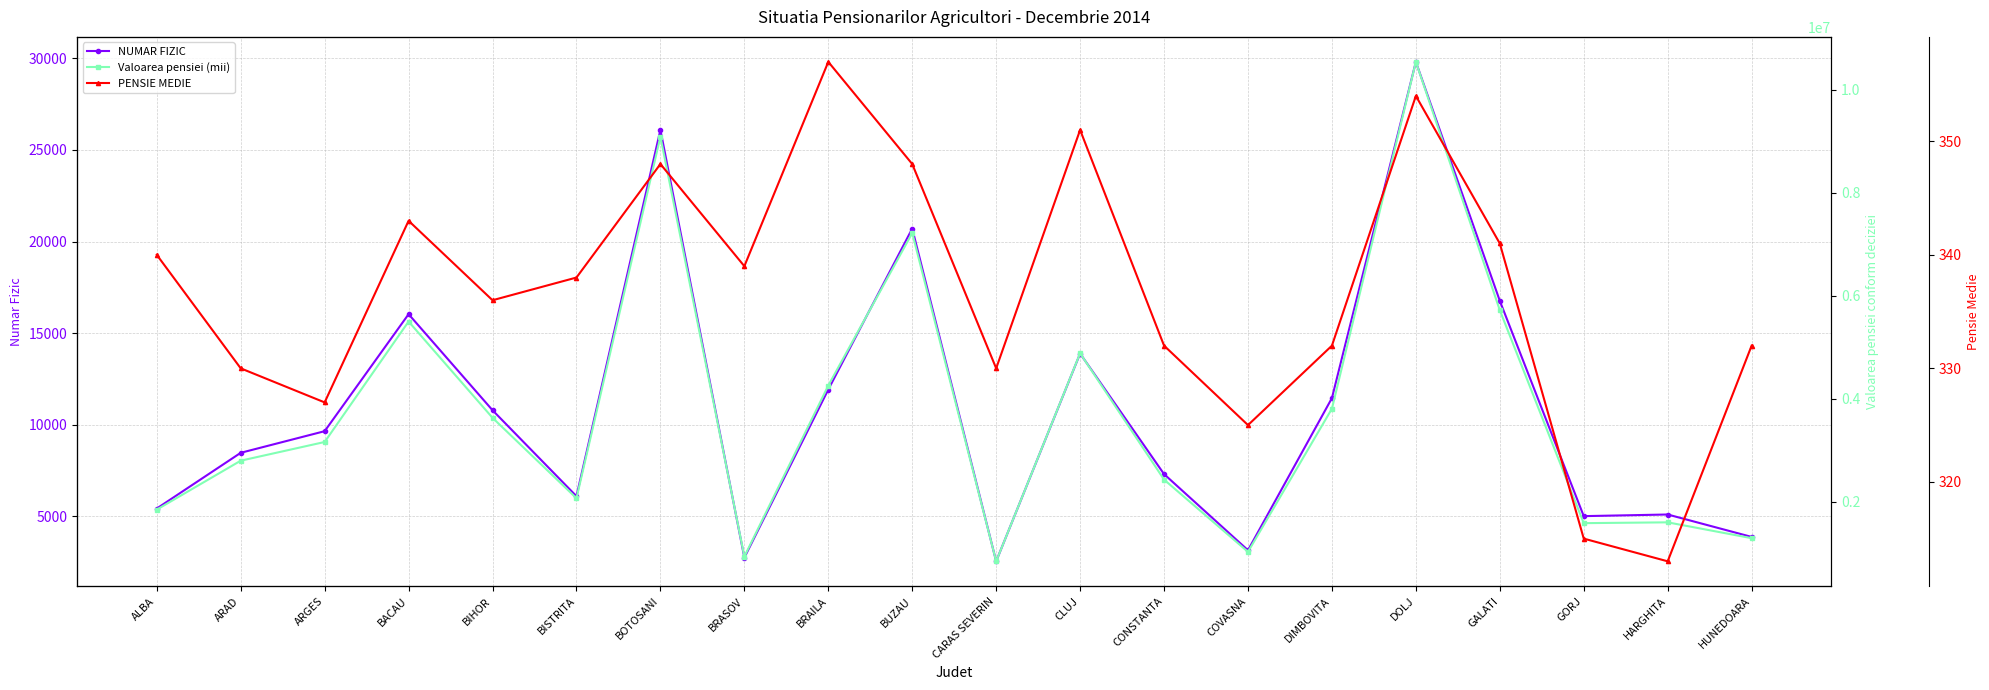

At which category is the sum across all series the highest?

DOLJ